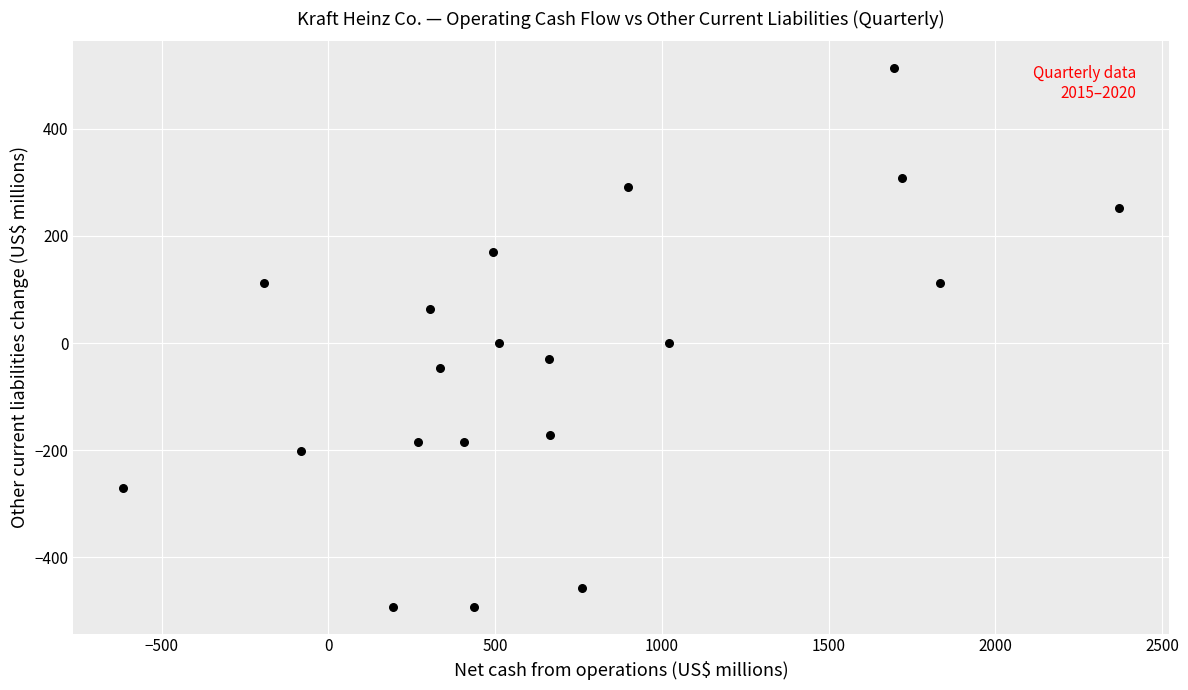

What is the range of Y values (max minus min)?

1005